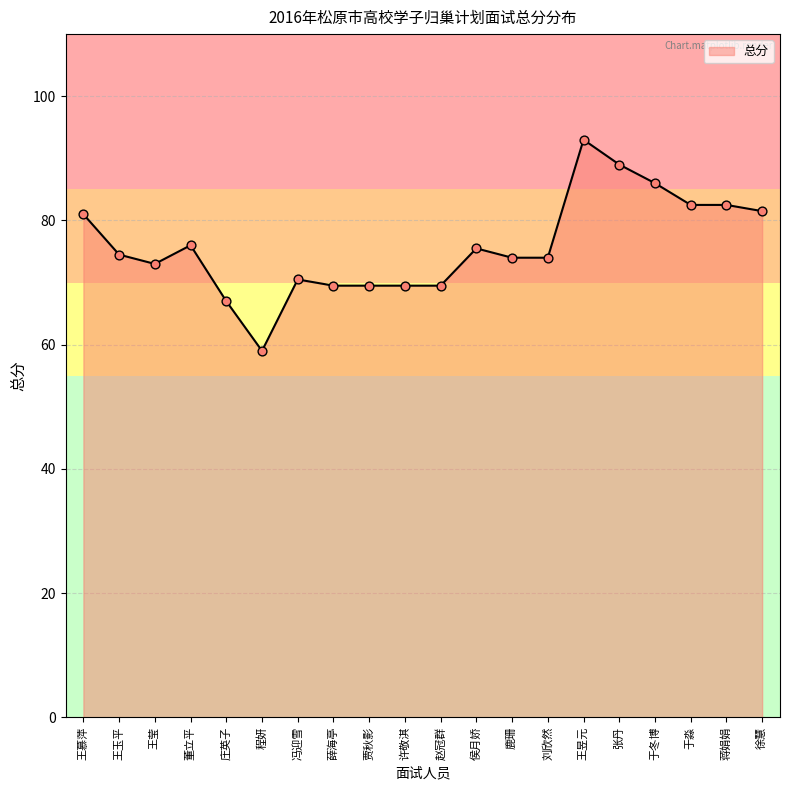

Between 张丹 and 蒋娟娟, which is larger?

张丹